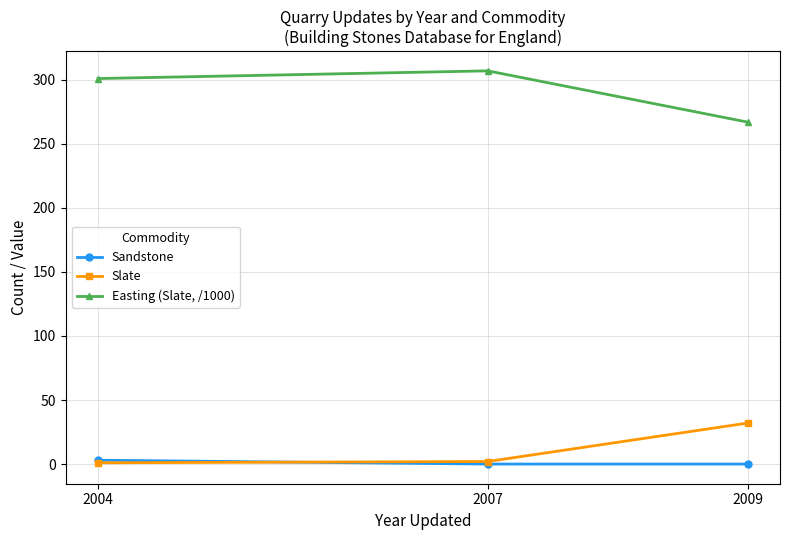

What is the greatest value displayed?

307